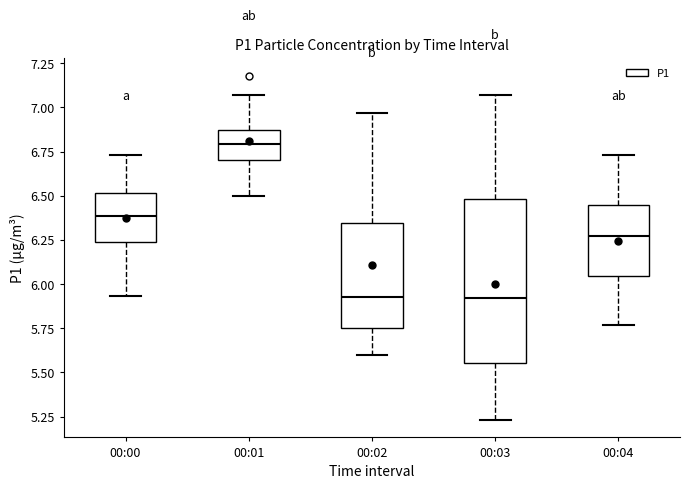

Which box has the highest median line?

00:01